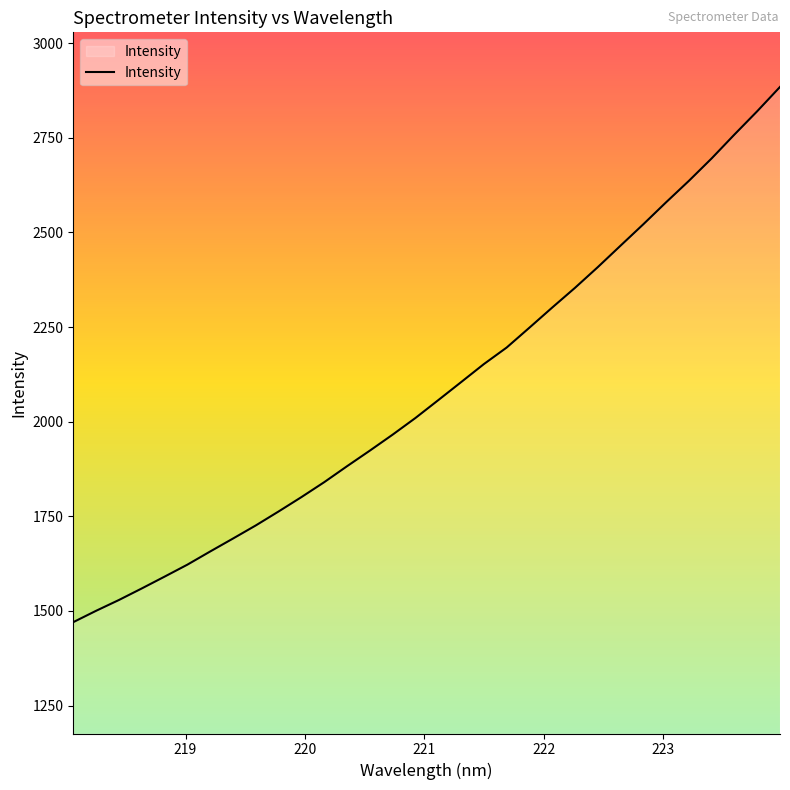

Reading left to right, transcribe all the data shown in this chart.

1470.5	1500.5	1529.0	1559.5	1590.7	1622.4	1657.2	1691.3	1726.0	1762.9	1800.8	1840.3	1882.4	1923.6	1965.8	2009.8	2056.9	2104.3	2152.0	2195.7	2248.3	2301.4	2353.5	2408.2	2464.9	2521.5	2579.5	2636.1	2695.4	2758.4	2820.0	2884.1